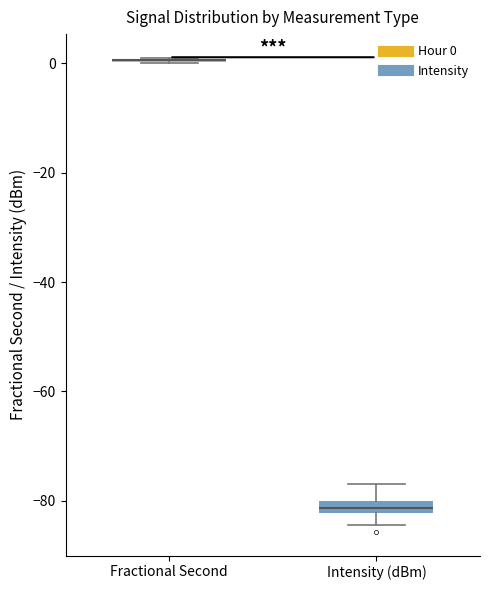

Where does the upper whisker of the box for Intensity (dBm) end on the y-axis? The values are not printed on the chart, so give them approximately, as read against the axis.

-76